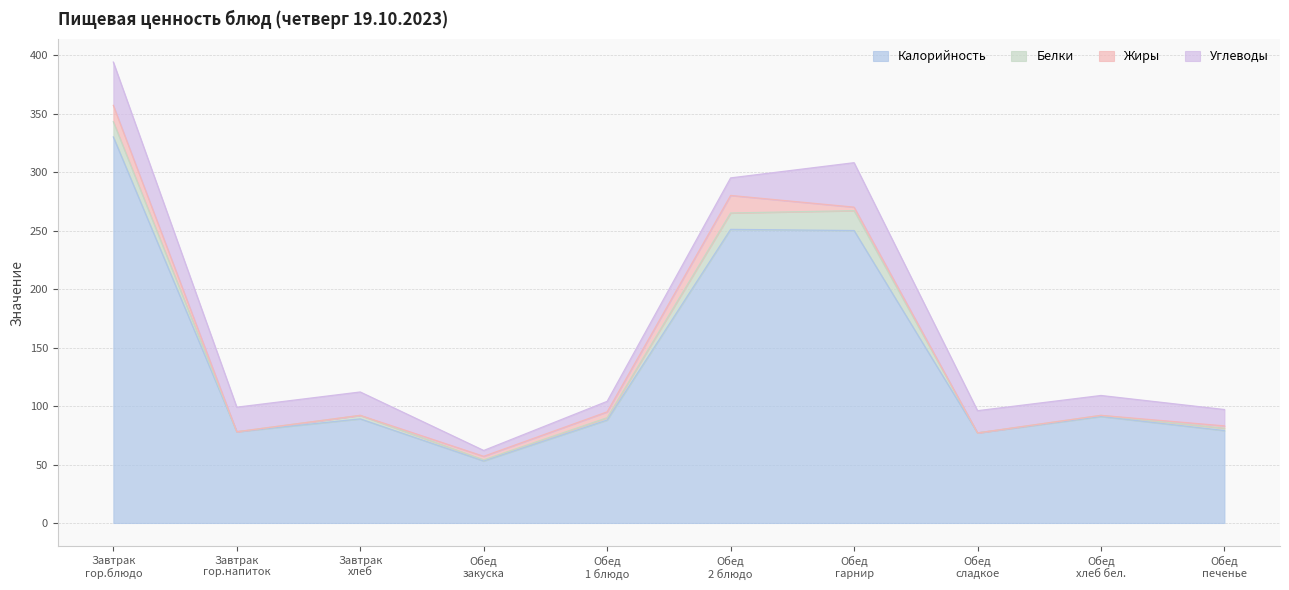

How many values in the Жиры series exceed 3?

3